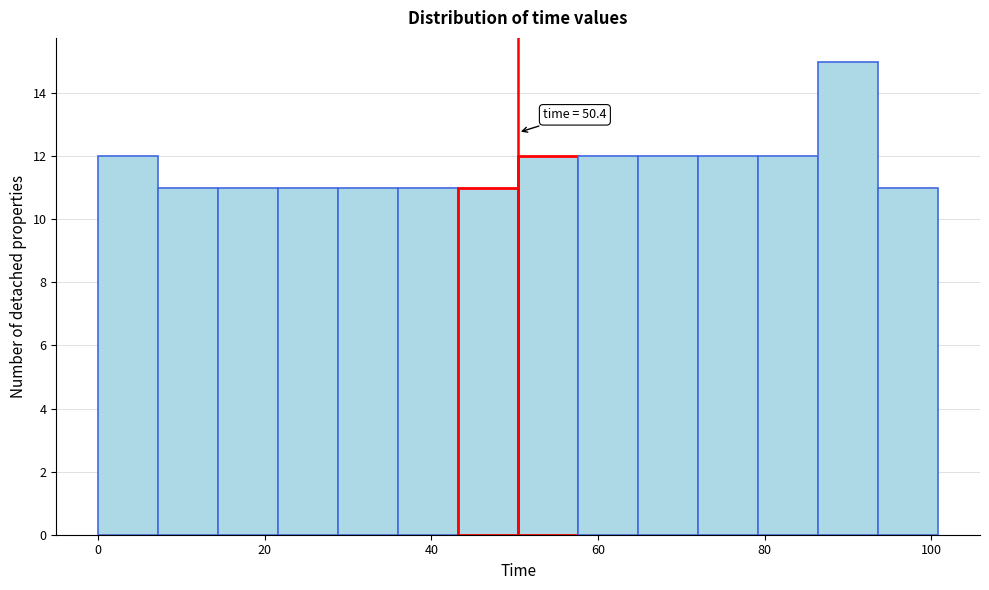

Read against the x-axis, roughly where is the centre of the tallest bar?

90